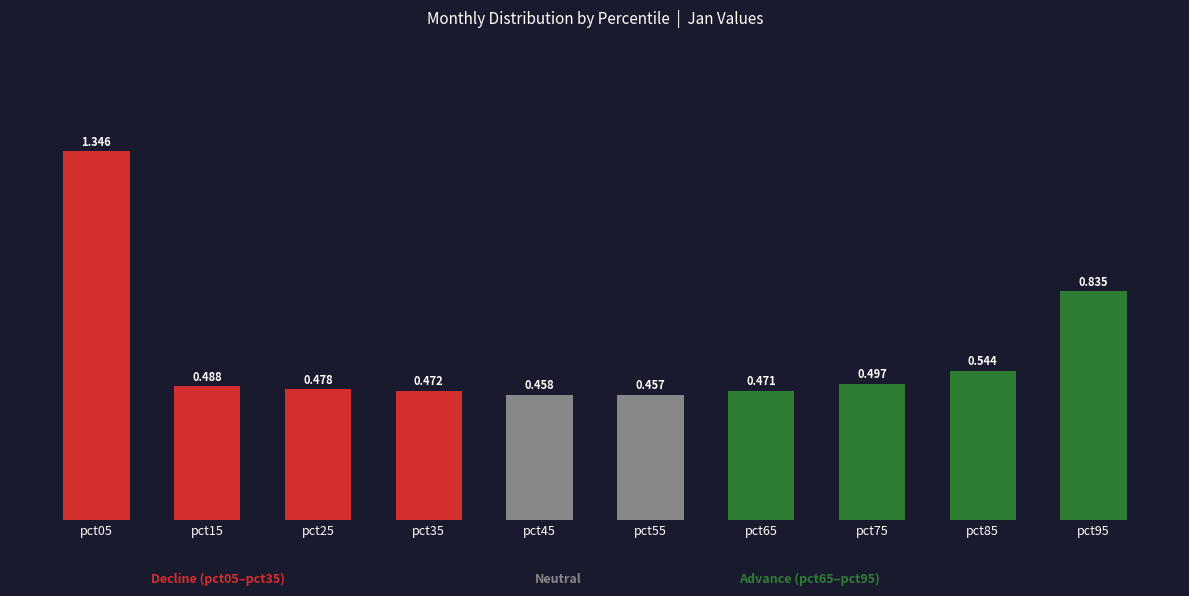

Count the number of categories in the chart.

10